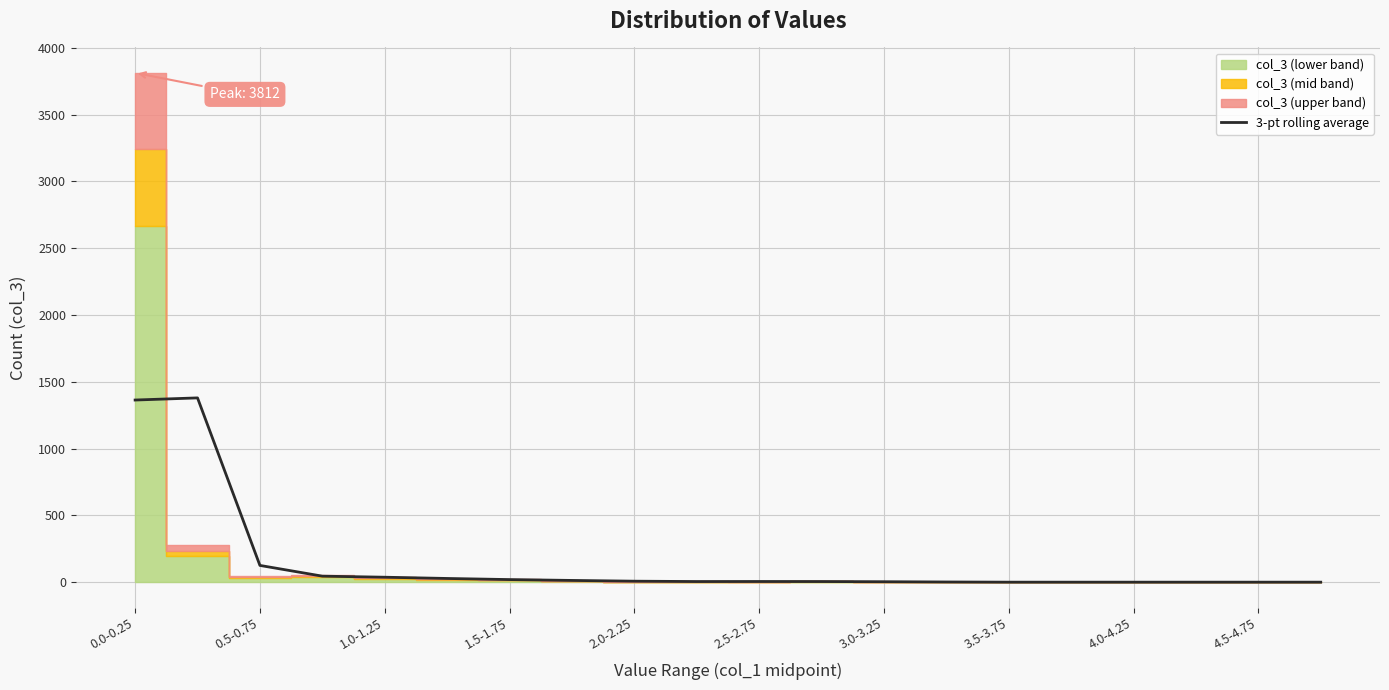

The value of 3-pt rolling average at 4.5-4.75 is 839.9. True or false?

False